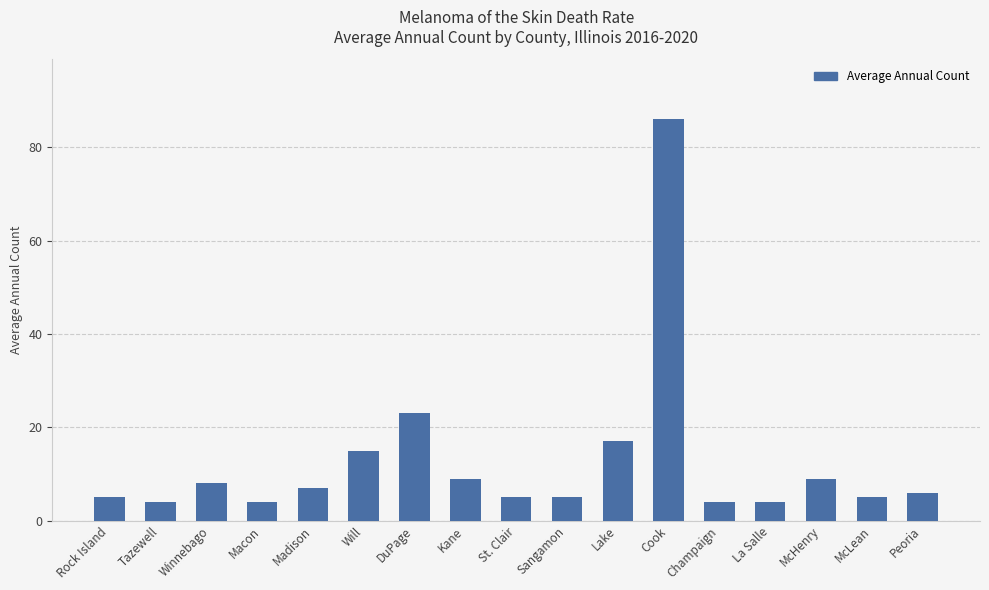

What is the difference between the maximum and minimum values?

82